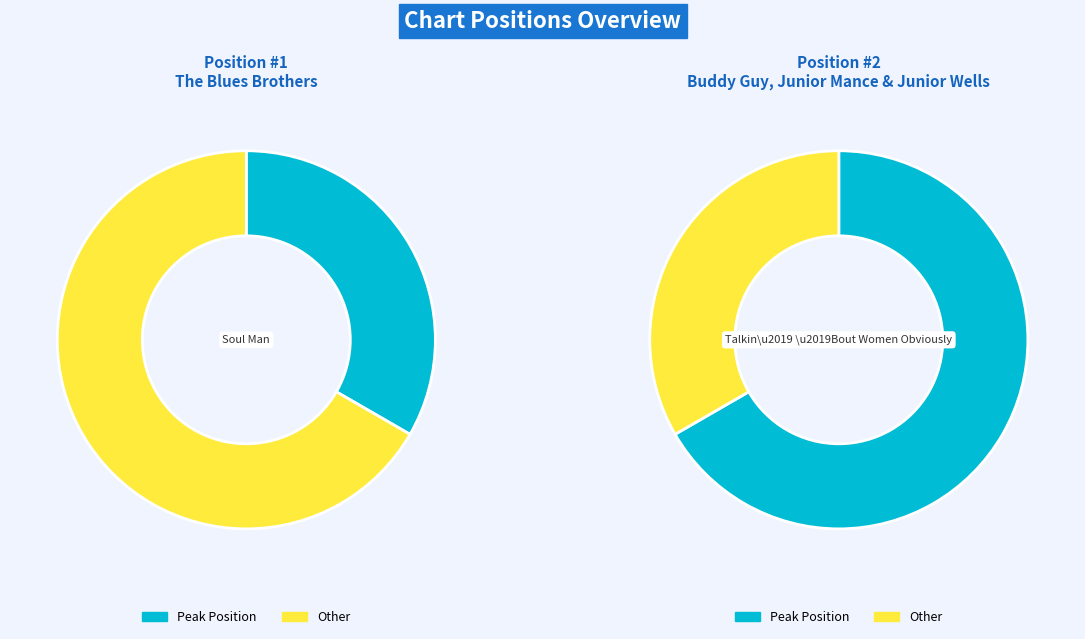

Is it true that 2 is 67% of the pie?

True